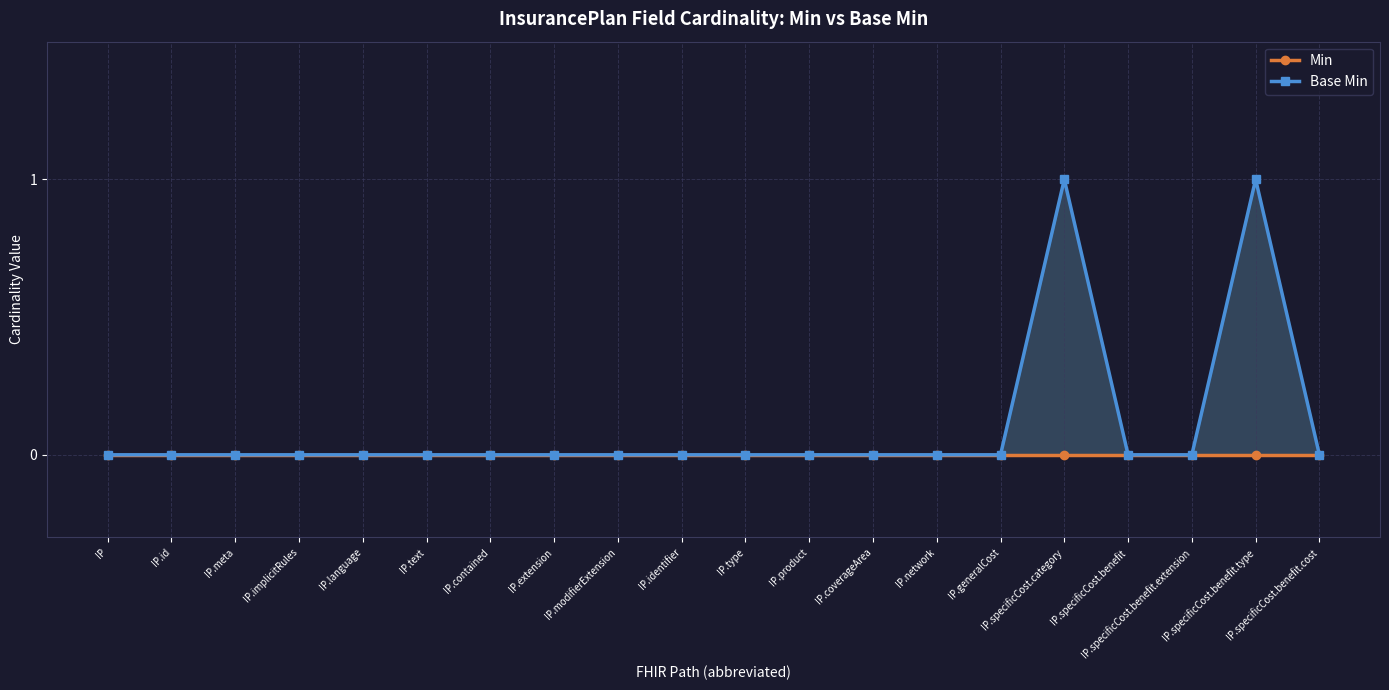

At which category does Base Min reach its first local peak?

IP.specificCost.category